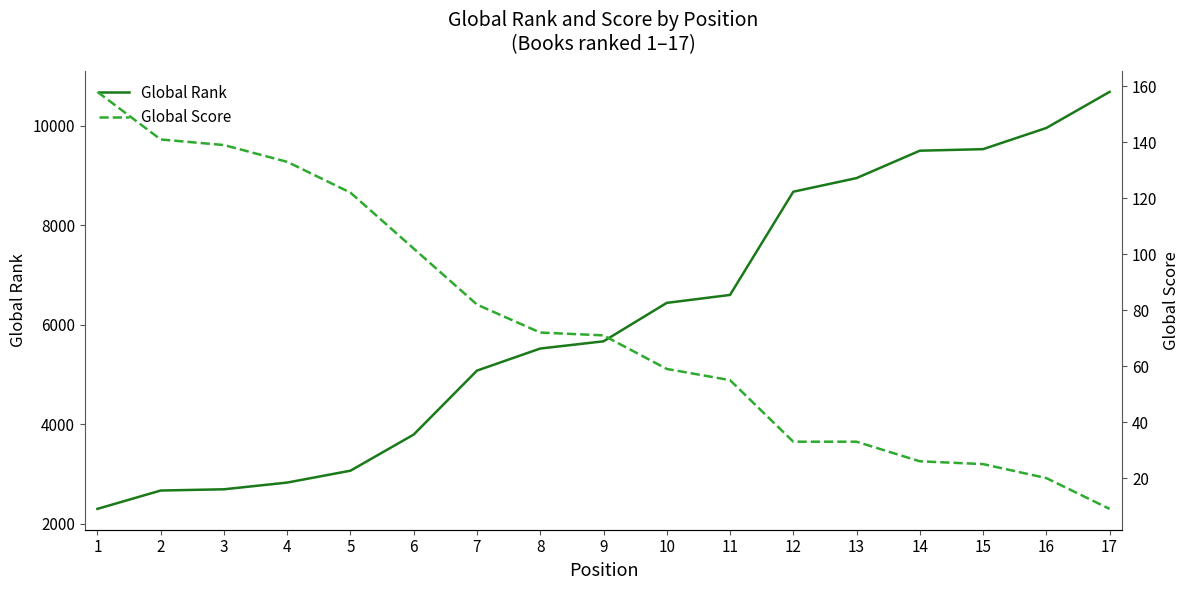

Reading left to right, extract all data points from this chart.

Global Rank: 1=2298	2=2667	3=2692	4=2827	5=3066	6=3793	7=5079	8=5523	9=5668	10=6441	11=6601	12=8677	13=8951	14=9502	15=9533	16=9959	17=10685
Global Score: 1=158	2=141	3=139	4=133	5=122	6=102	7=82	8=72	9=71	10=59	11=55	12=33	13=33	14=26	15=25	16=20	17=9